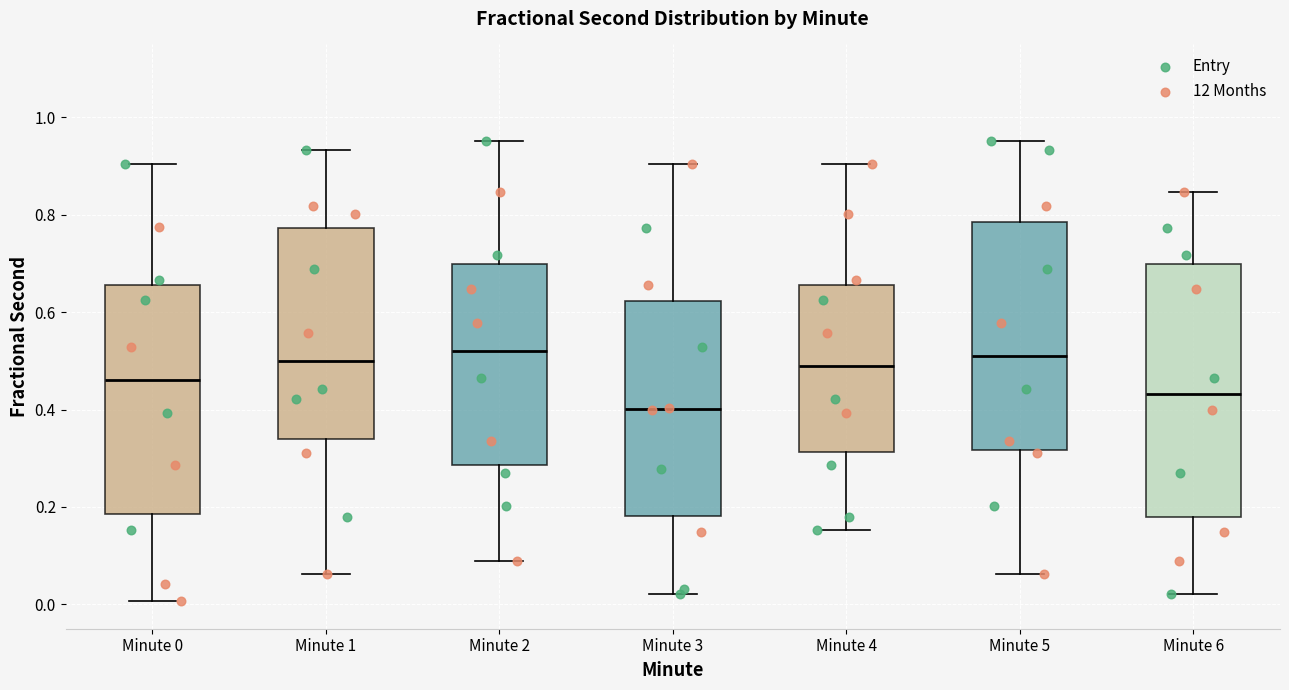

Reading left to right, read every box against the y-axis: the position of its median line, the range the box covers, and the ends of its whiskers. The values are not printed on the chart, so give them approximately, as read against the axis.

Minute 0: median 0.46, box 0.18 to 0.66, whiskers 0.00 to 0.90
Minute 1: median 0.50, box 0.34 to 0.78, whiskers 0.06 to 0.94
Minute 2: median 0.52, box 0.28 to 0.70, whiskers 0.08 to 0.96
Minute 3: median 0.40, box 0.18 to 0.62, whiskers 0.02 to 0.90
Minute 4: median 0.48, box 0.32 to 0.66, whiskers 0.16 to 0.90
Minute 5: median 0.52, box 0.32 to 0.78, whiskers 0.06 to 0.96
Minute 6: median 0.44, box 0.18 to 0.70, whiskers 0.02 to 0.84